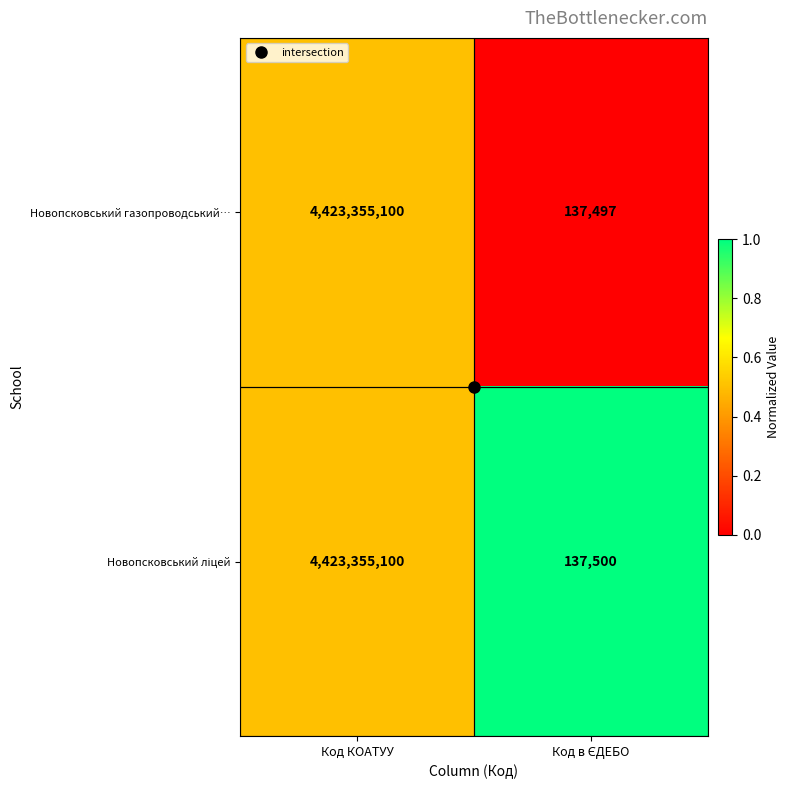

What is the sum of all Новопсковський газопроводський… values?

4423492597